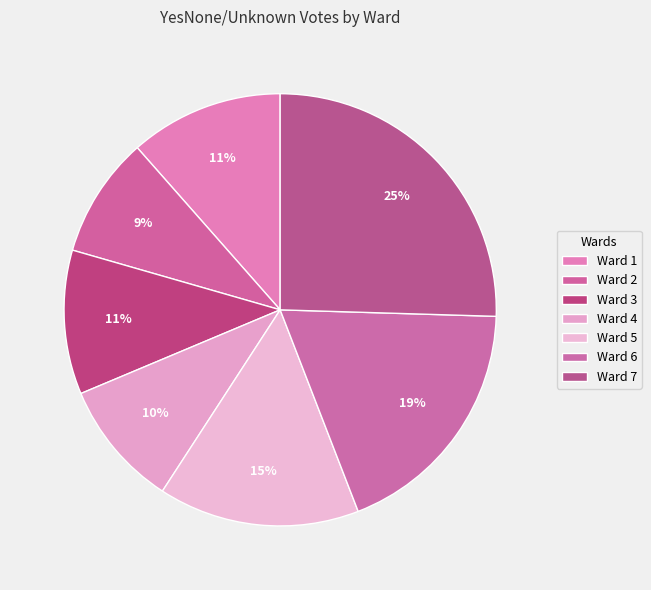

Approximately how many times larger is the value at Ward 1 compared to Ward 3?

1.1